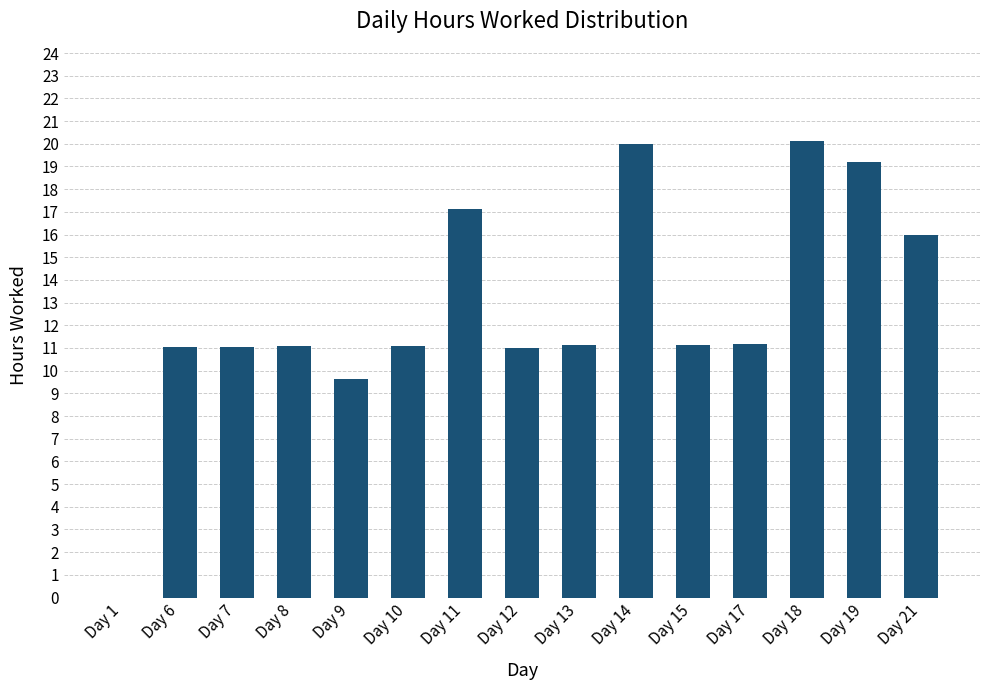

The chart shows a value of 4.2 at Day 15. True or false?

False